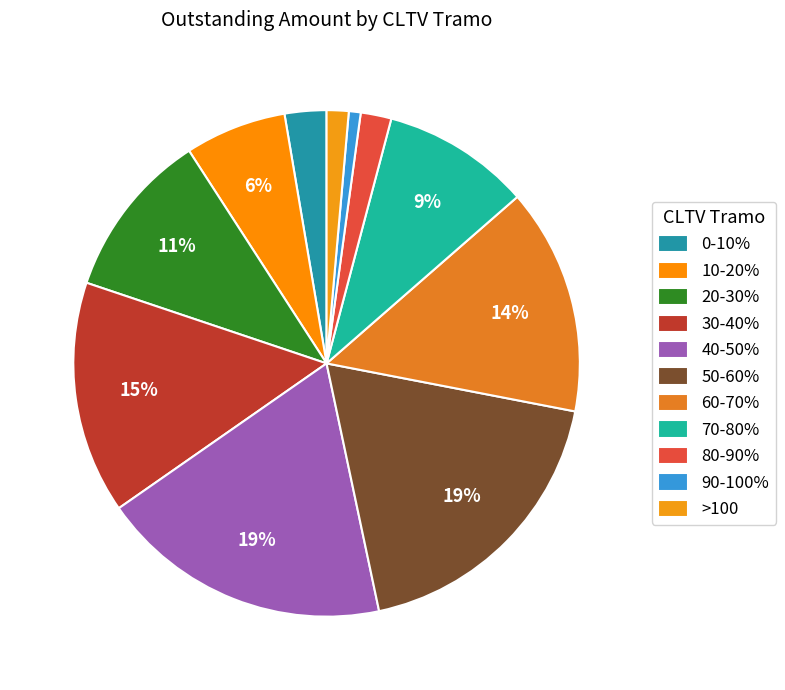

What percentage is the 0-10% slice, to the nearest percent?

3%